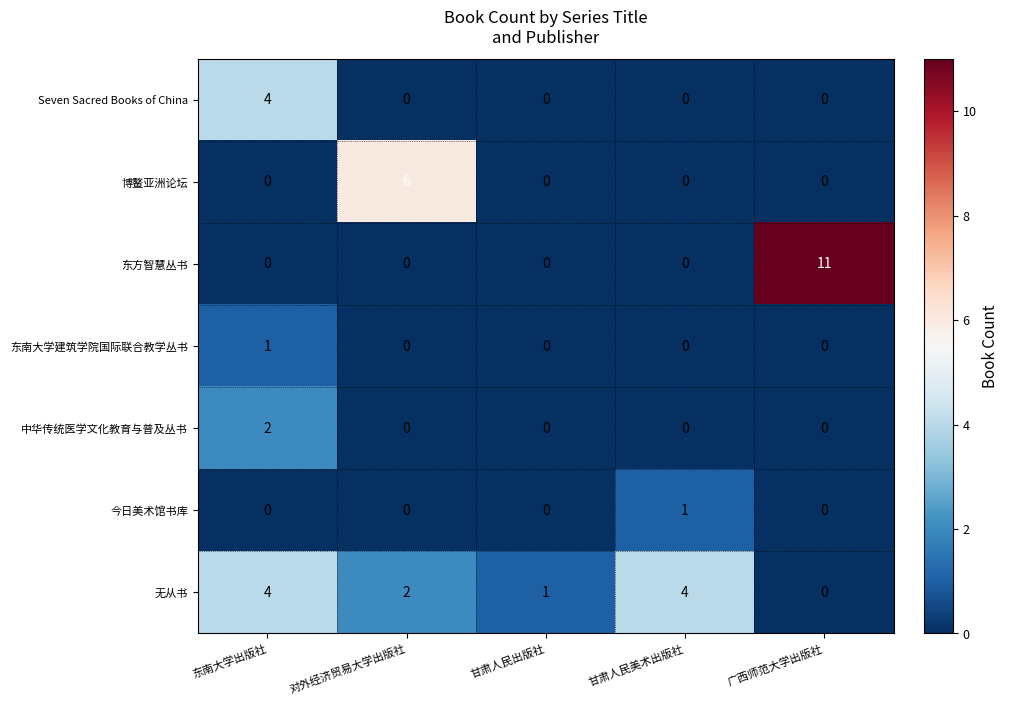

How many 今日美术馆书库 values are between 0 and 1?

5